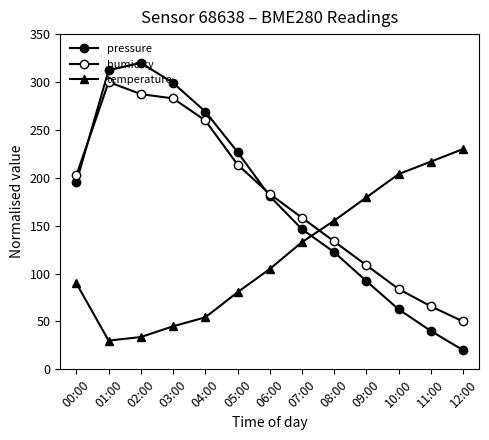

What is the difference between the second highest and minimum values in the humidity series?

237.4